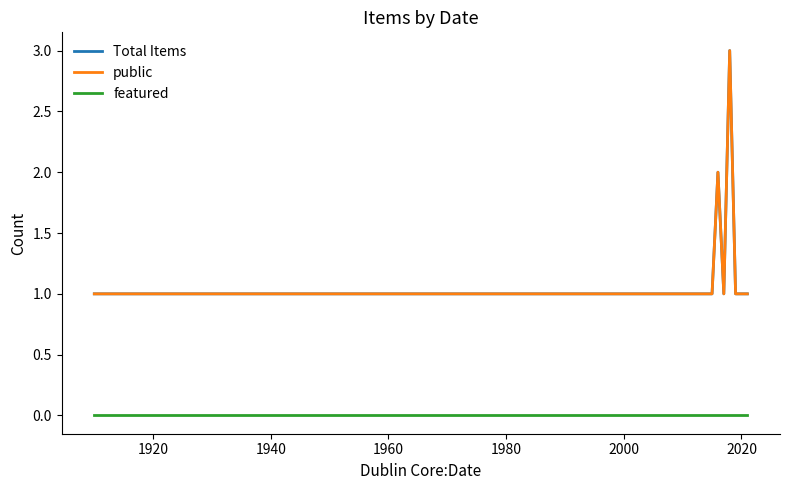

Does the chart display data point markers on the line(s)?

No